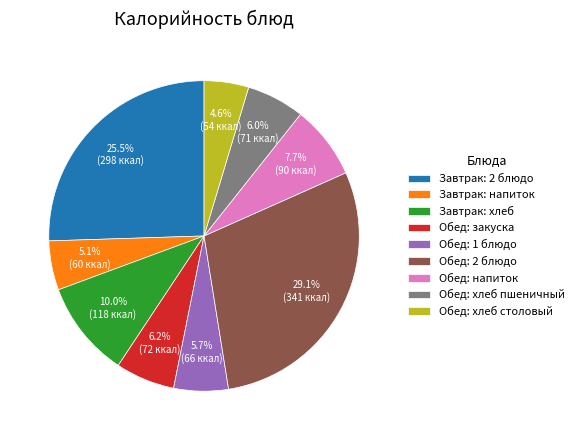

Do Завтрак: хлеб and Обед: хлеб столовый together represent more than half of the pie?

No